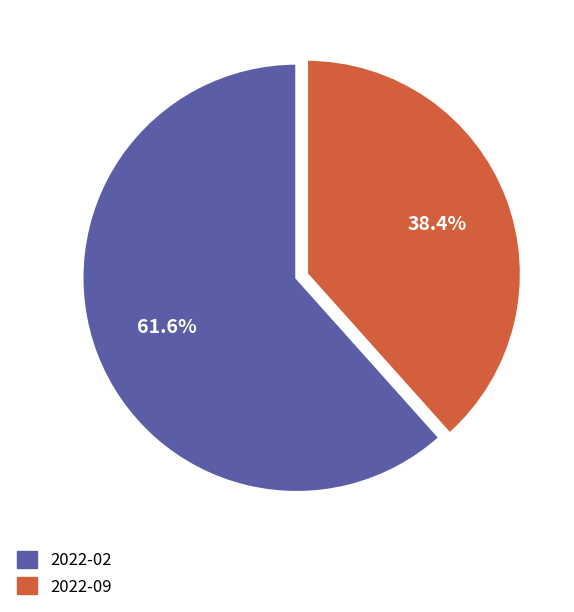

Between 2022-09 and 2022-02, which is larger?

2022-02